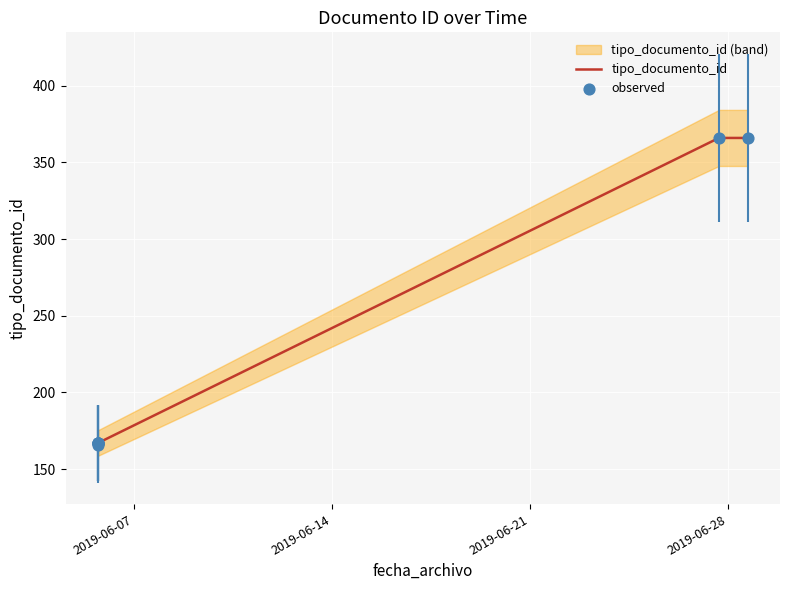

Which has a higher value, 2019-06-05 17:35:52 or 2019-06-05 17:35:30?

2019-06-05 17:35:52